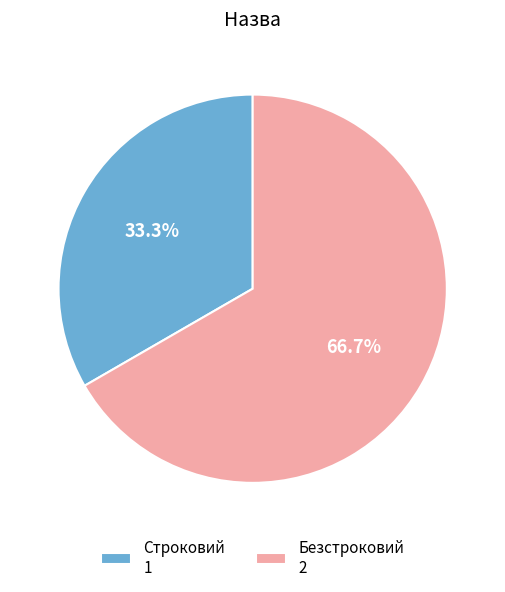

True or false: Безстроковий accounts for 78% of the total.

False